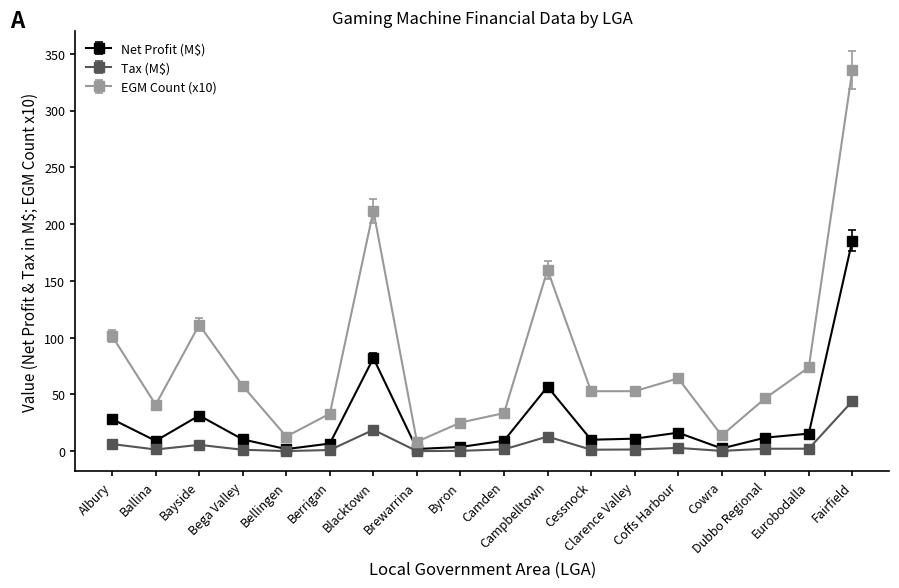

Which series has the widest spread of values?

EGM Count (x10)